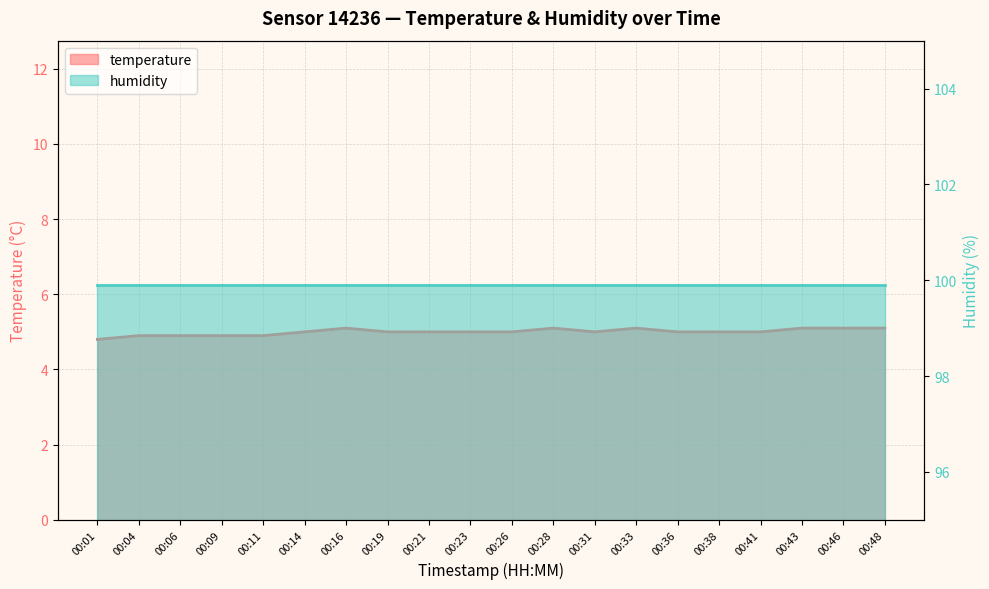

What is the maximum value shown in the chart?

5.1